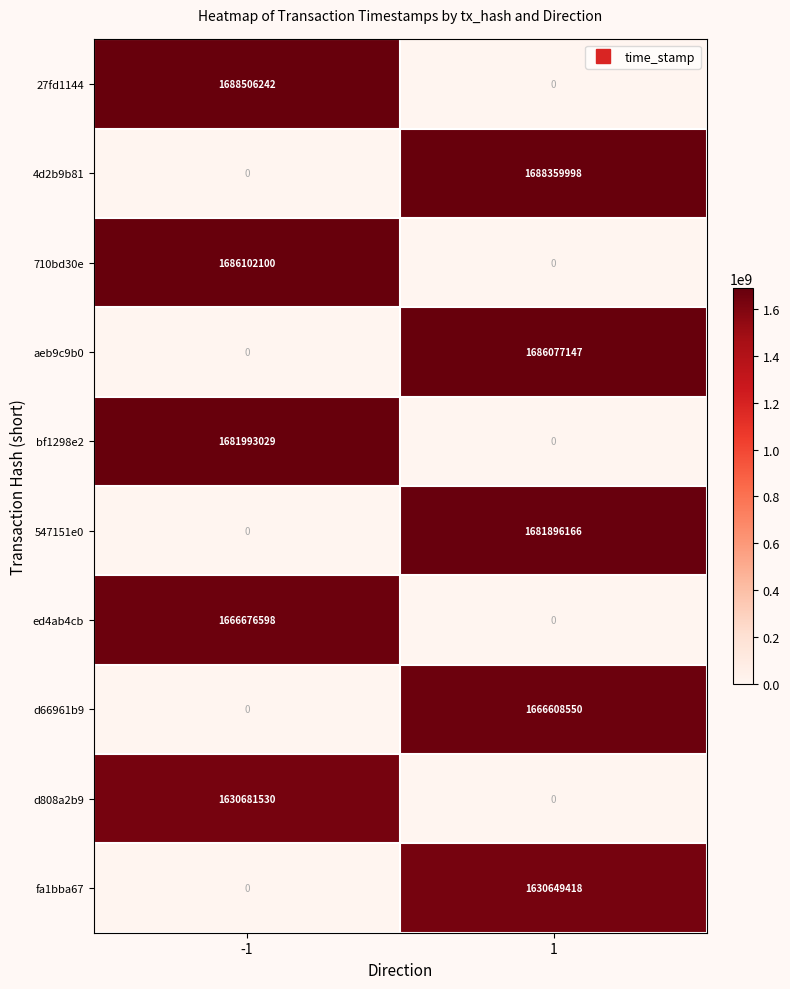

What is the approximate value of 27fd1144 at -1?

1688506242